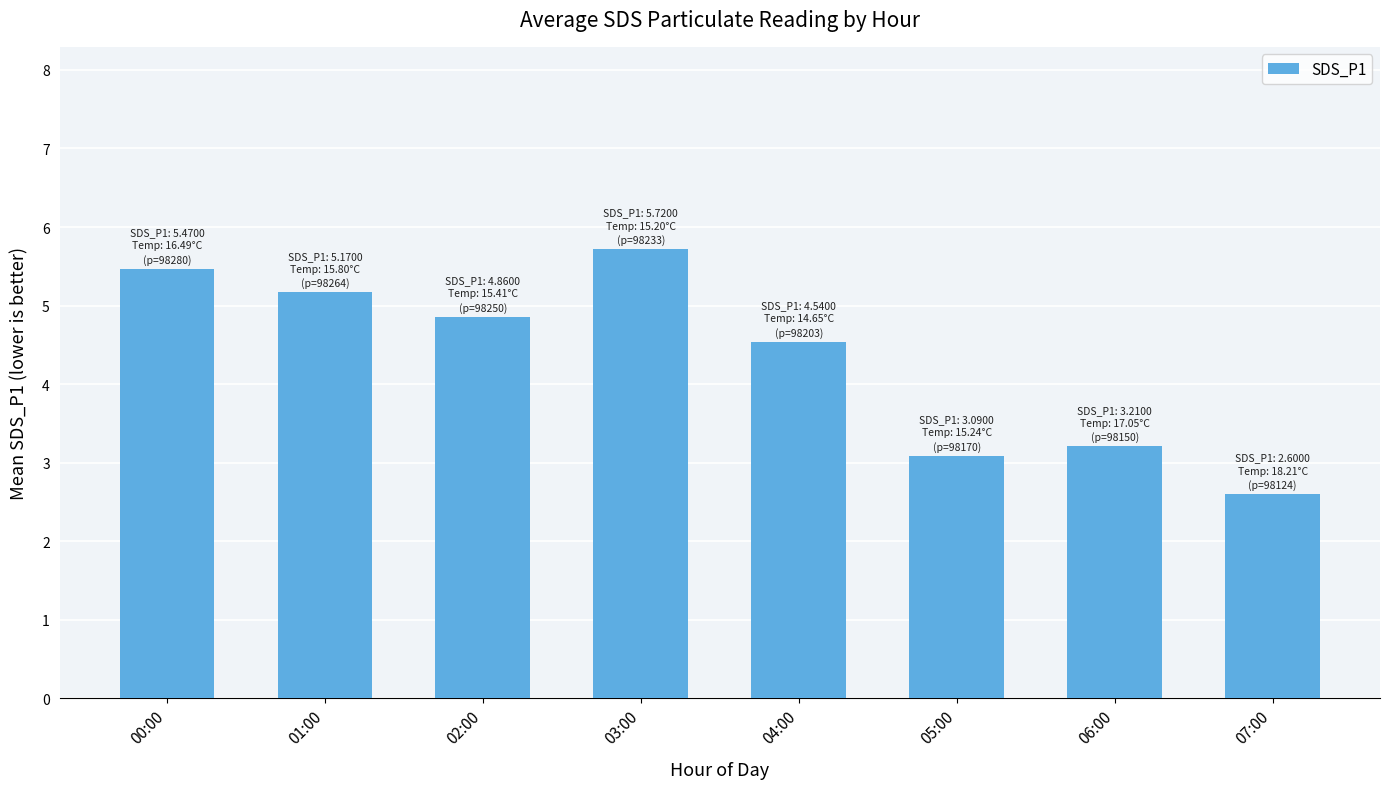

Reading left to right, list all the values displayed in this chart.

00:00=5.5	01:00=5.2	02:00=4.9	03:00=5.7	04:00=4.5	05:00=3.1	06:00=3.2	07:00=2.6